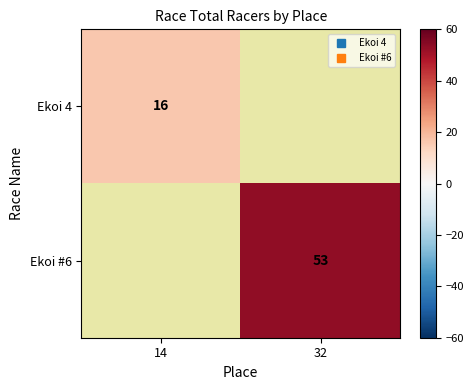

Rank the series at 14 from lowest to highest value.

Ekoi 4, Ekoi #6